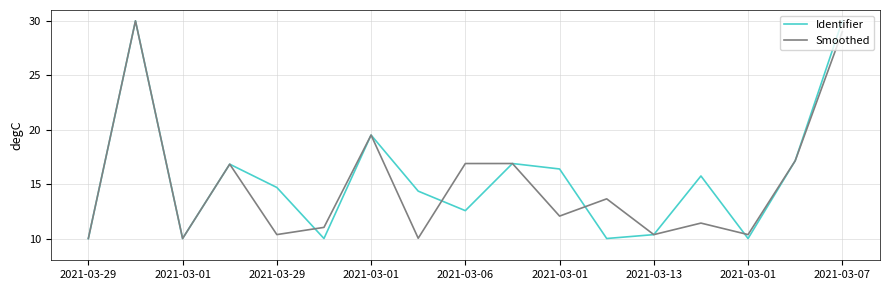

Which series has the widest spread of values?

Identifier